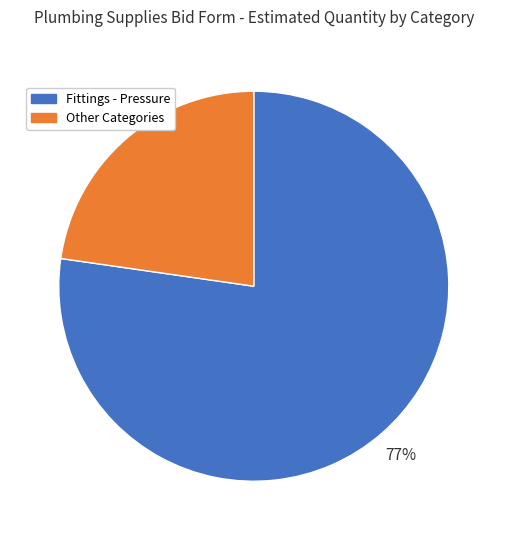

Combined, do Other Categories and Fittings - Pressure account for over 50%?

Yes